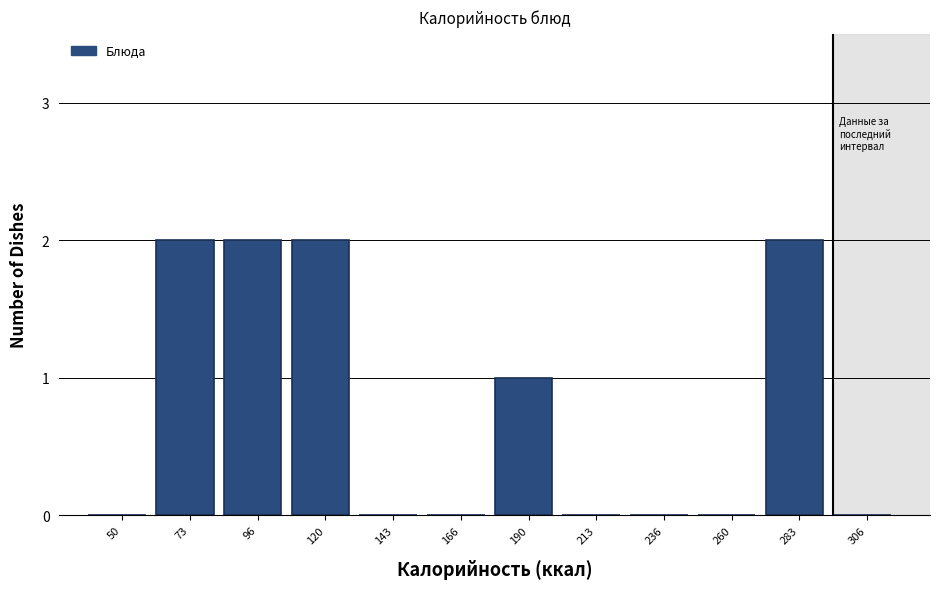

Reading left to right, what are all the values shown in this chart?

50=0	73=2	96=2	120=2	143=0	166=0	190=1	213=0	236=0	260=0	283=2	306=0